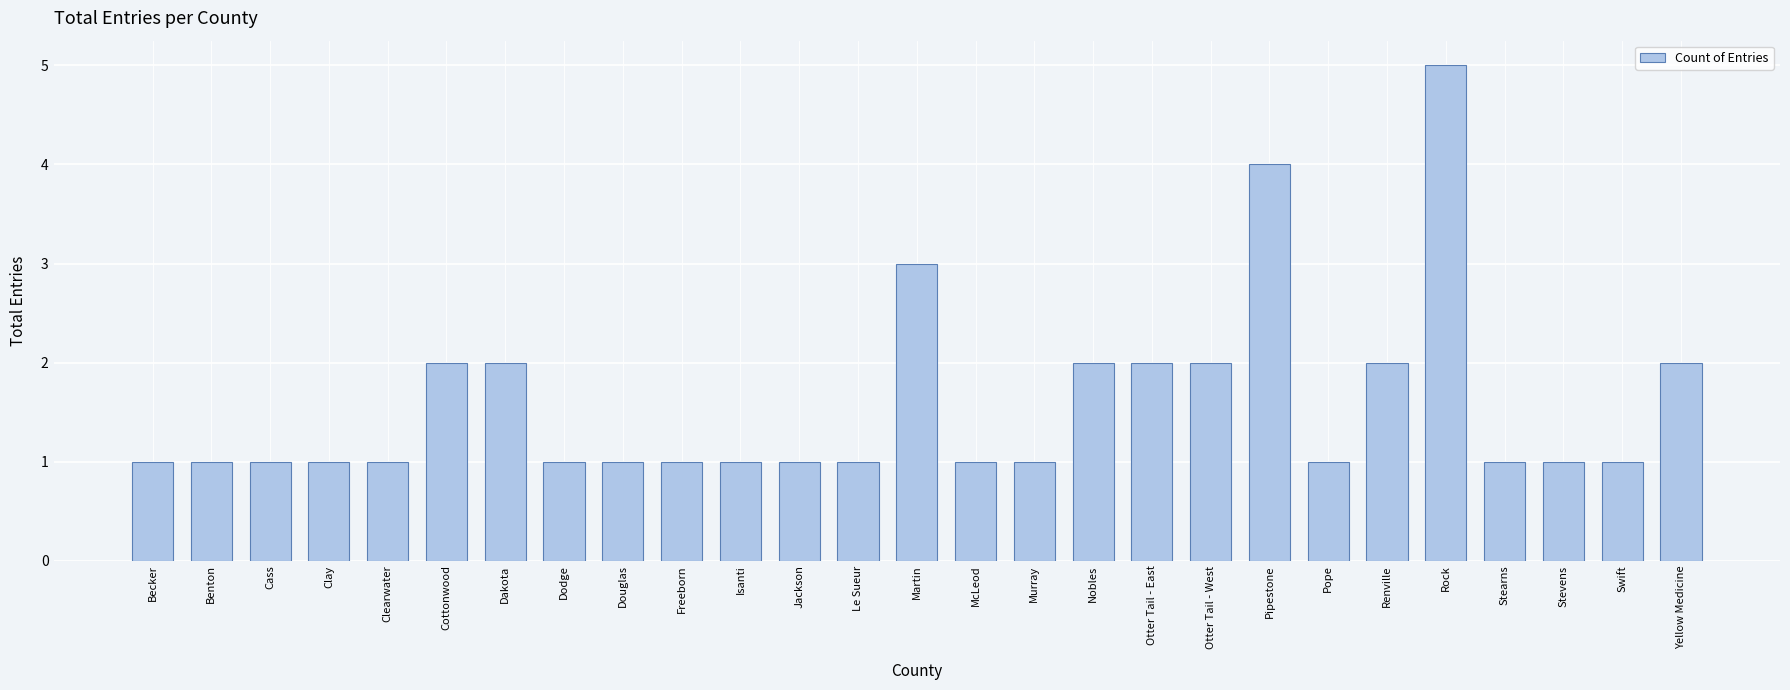

Reading right to left, what are all the values shown in this chart?

Yellow Medicine=2	Swift=1	Stevens=1	Stearns=1	Rock=5	Renville=2	Pope=1	Pipestone=4	Otter Tail - West=2	Otter Tail - East=2	Nobles=2	Murray=1	McLeod=1	Martin=3	Le Sueur=1	Jackson=1	Isanti=1	Freeborn=1	Douglas=1	Dodge=1	Dakota=2	Cottonwood=2	Clearwater=1	Clay=1	Cass=1	Benton=1	Becker=1